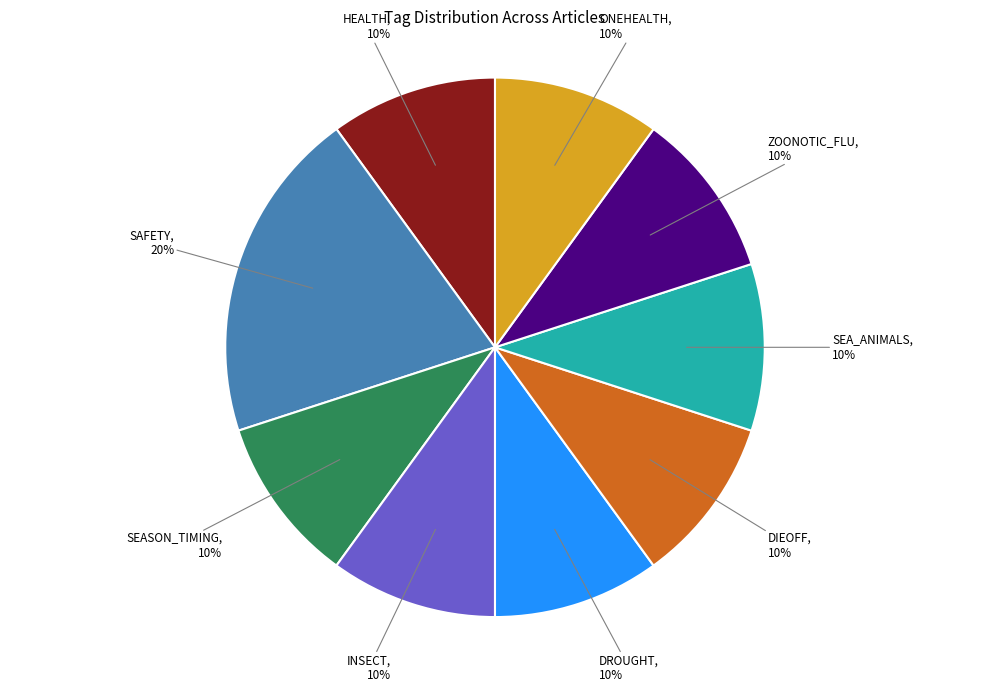

To the nearest percent, what is the difference between the largest and smallest slice percentages?

10%